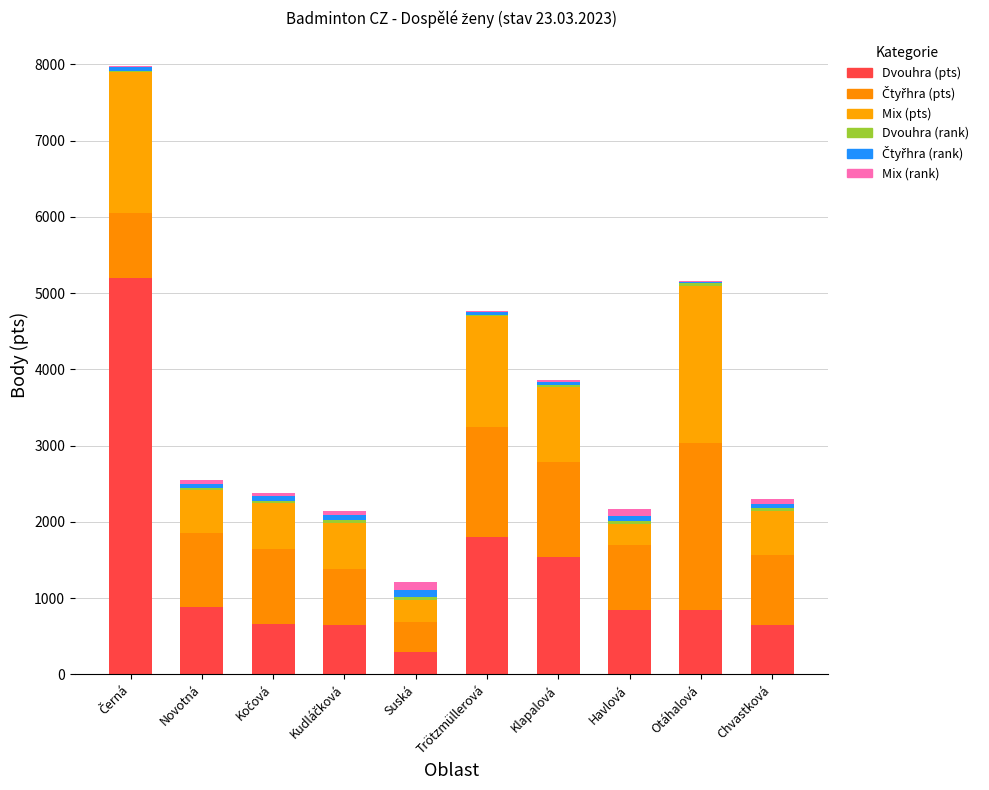

What position from the right is Novotná?

9